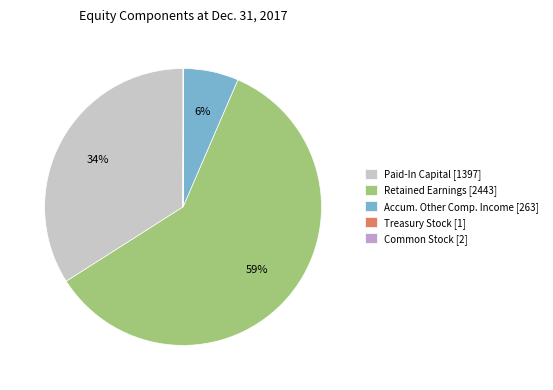

To the nearest percent, what is the average slice percentage?

20%